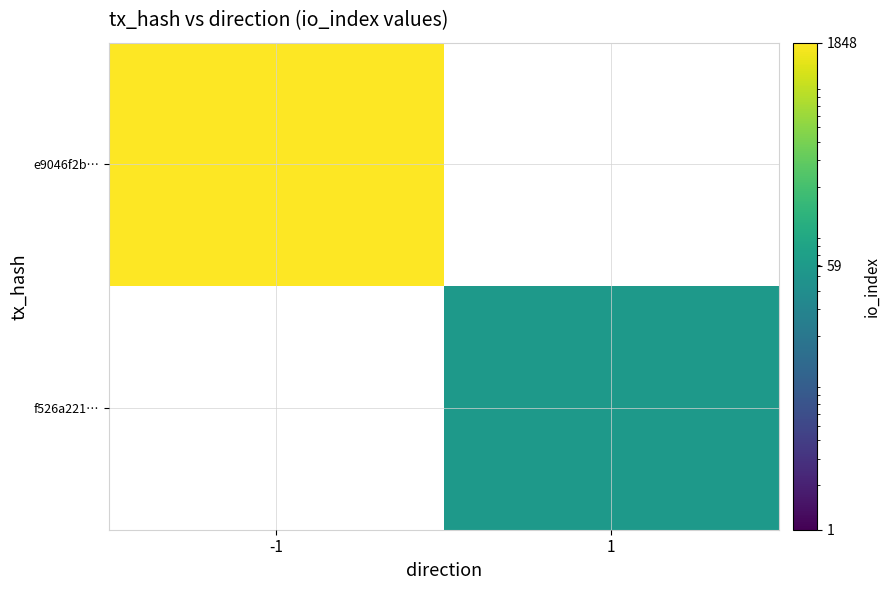

What is the minimum value shown in the chart?

59.0